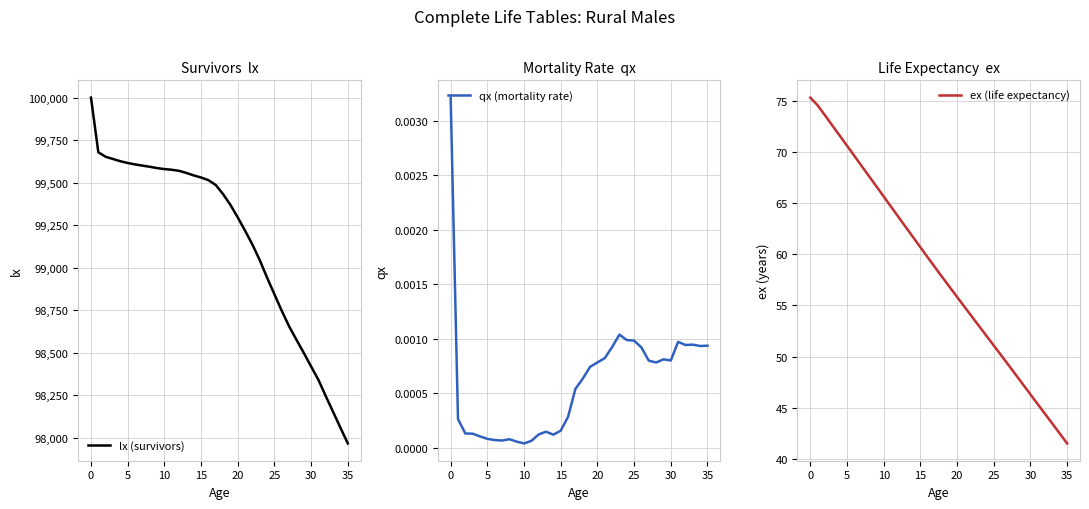

How many categories are shown in the chart?

36